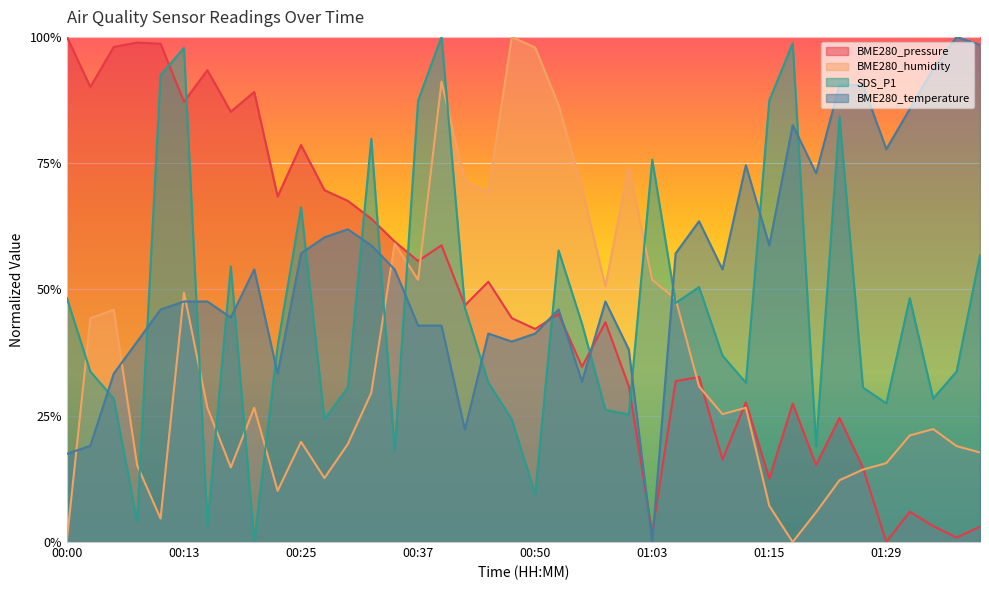

What position from the right is 00:37?

25